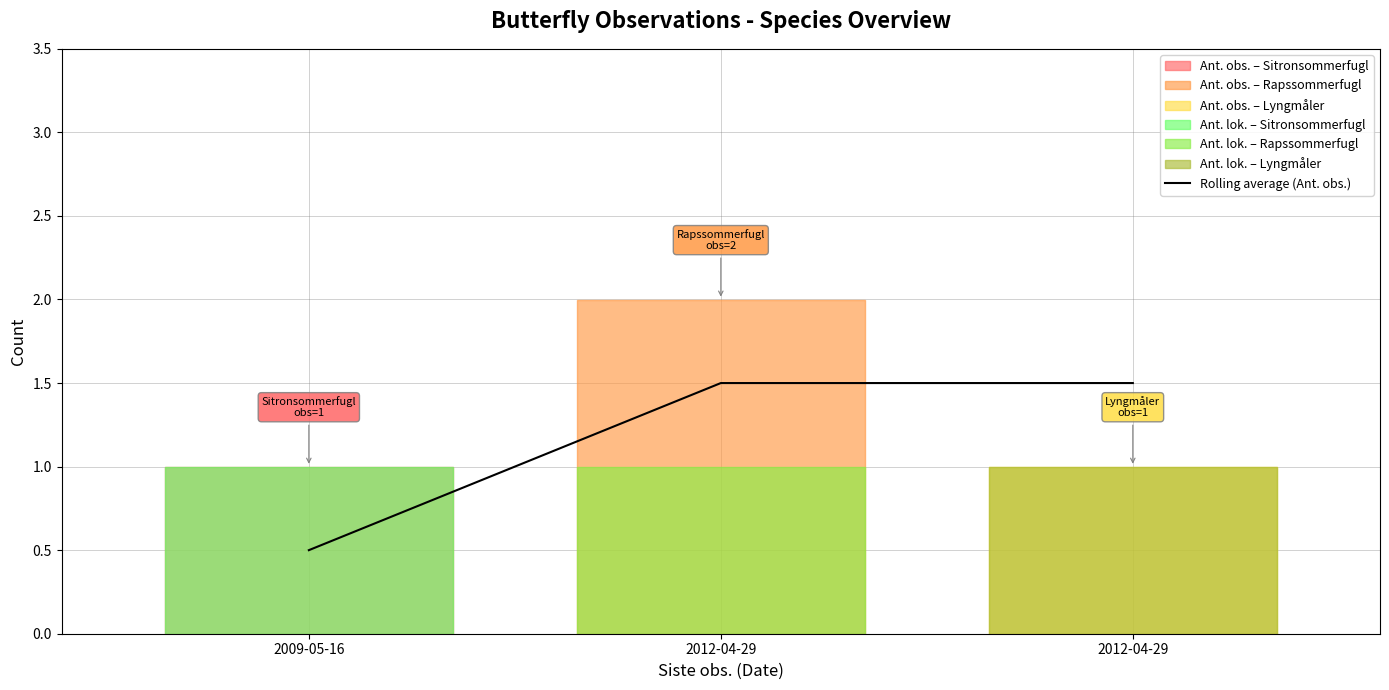

How many lines are shown in the chart?

1